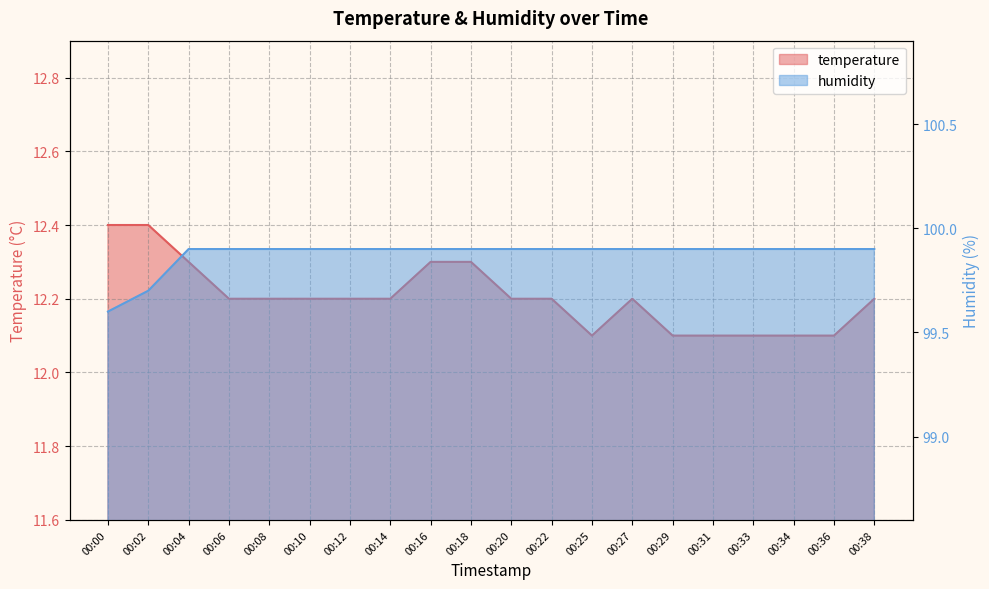

At which label is temperature closest to 12?

00:25